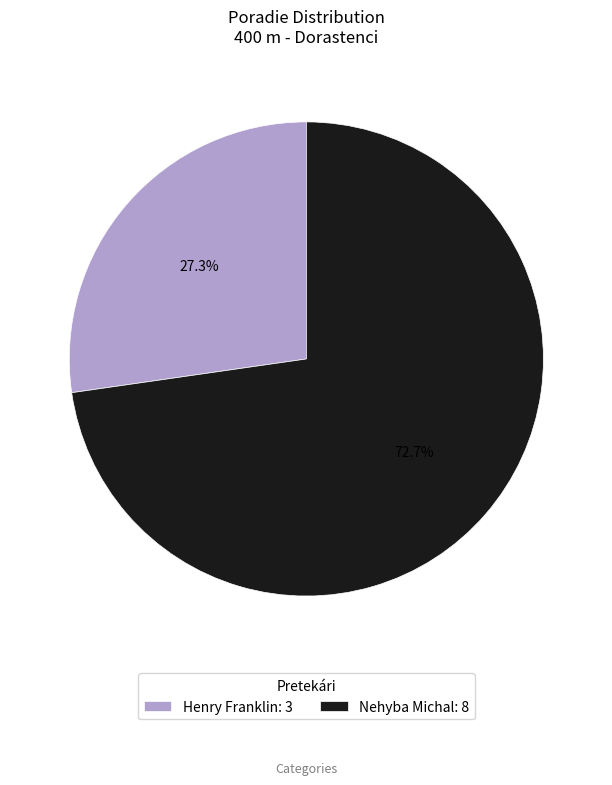

To the nearest percent, what is the average slice percentage?

50%